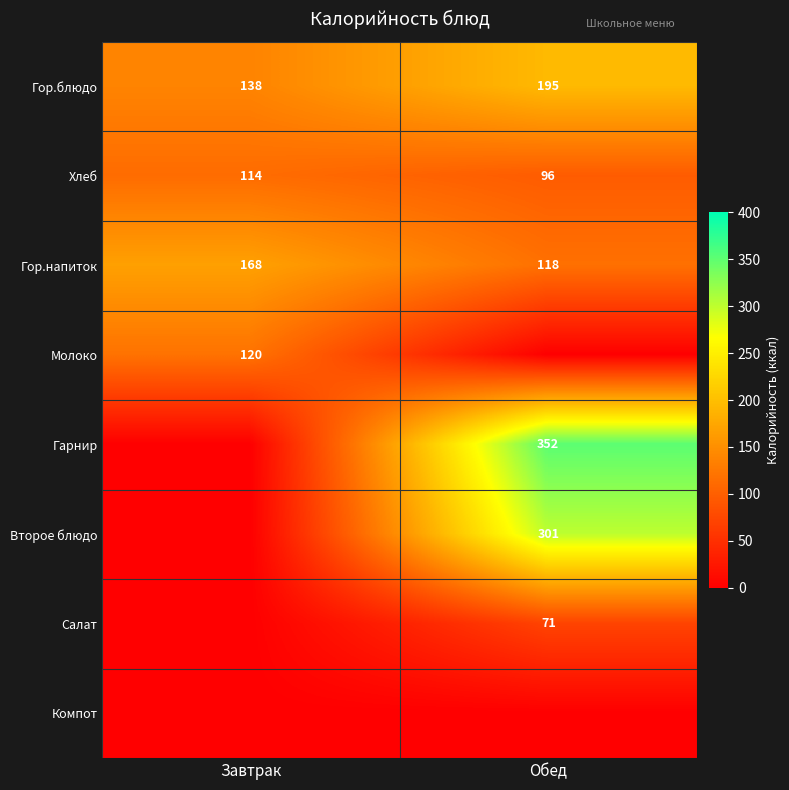

True or false: Гарнир has a value of 243 at Обед.

False